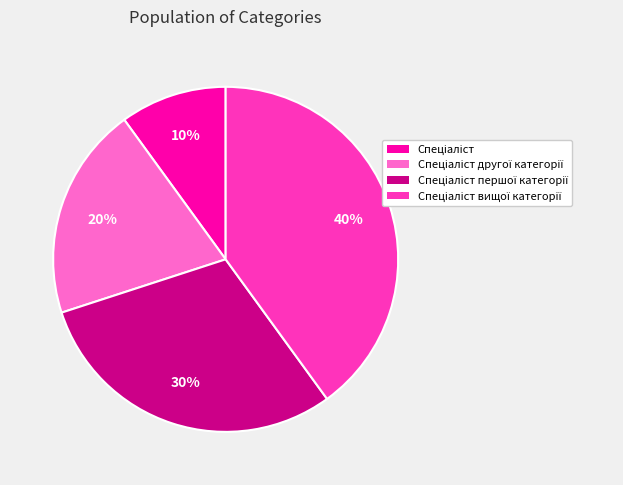

To the nearest percent, what is the average slice percentage?

25%